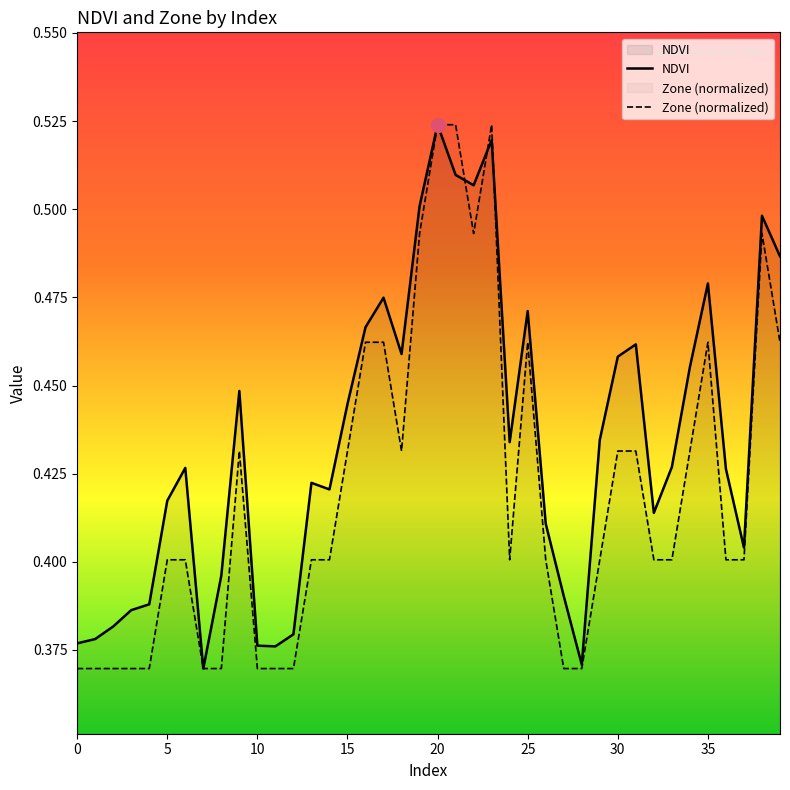

Between which two adjacent categories do NDVI and Zone (normalized) first intersect?

21 and 22